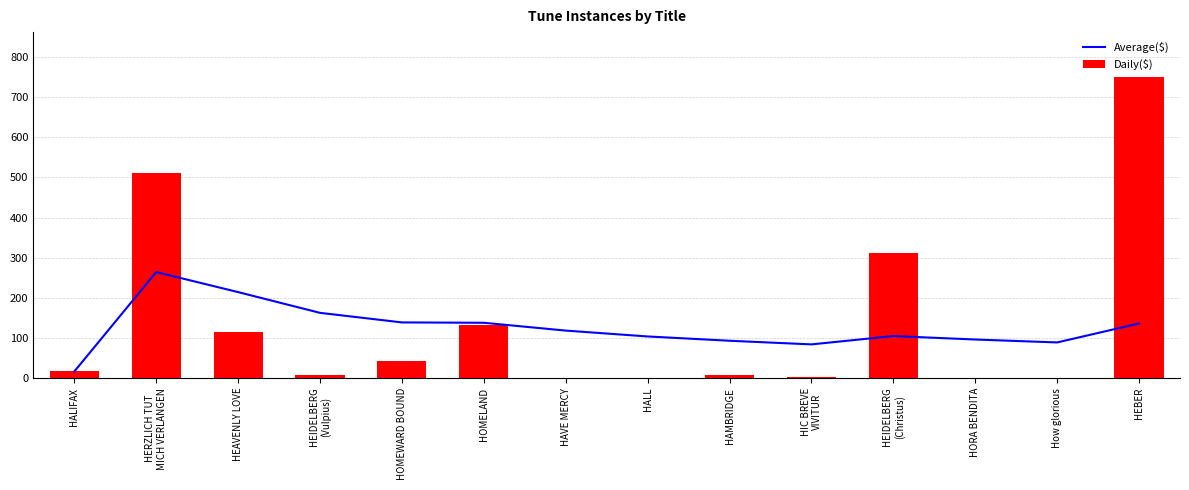

How many distinct data groups are displayed?

2